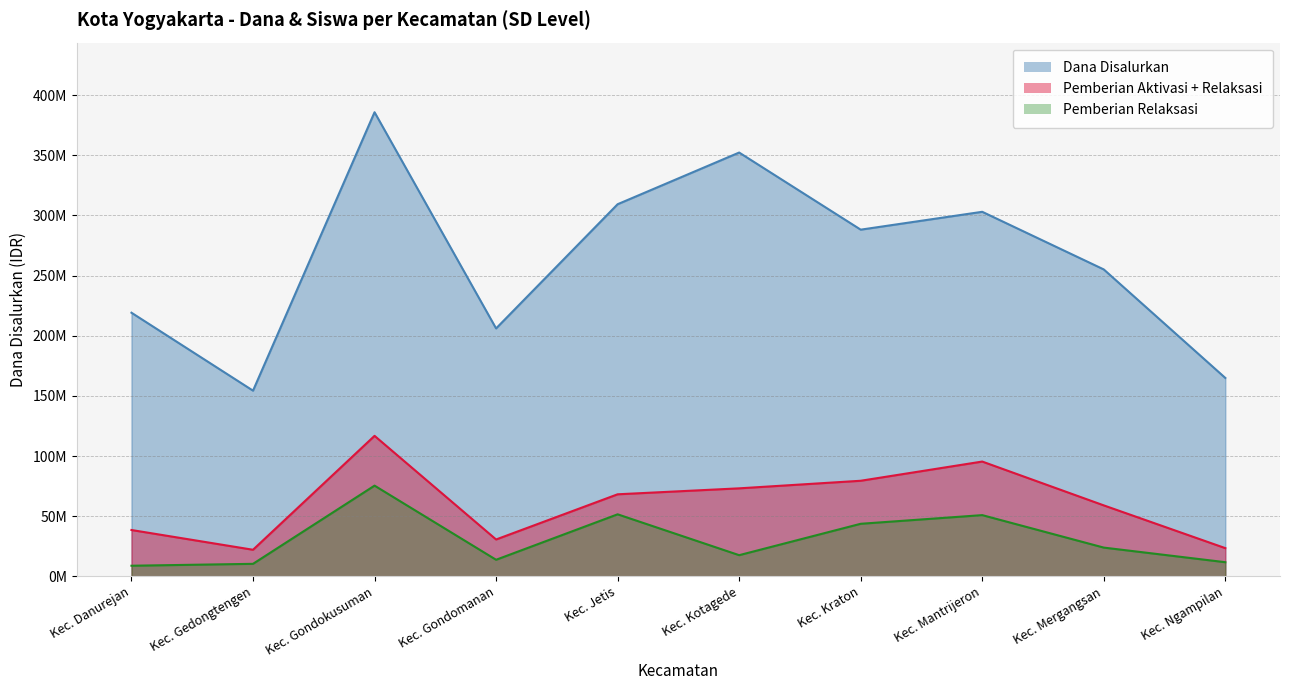

Where is the first local maximum for Siswa Disalurkan?

Kec. Gondokusuman